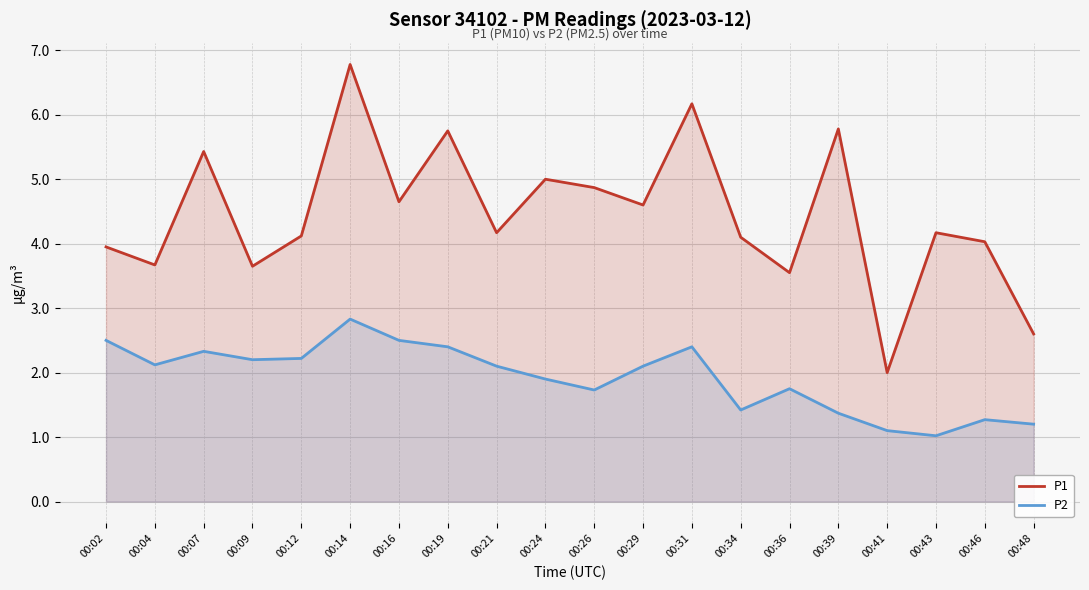

In P2, how many points are higher than both neighbors (excluding endpoints)?

5